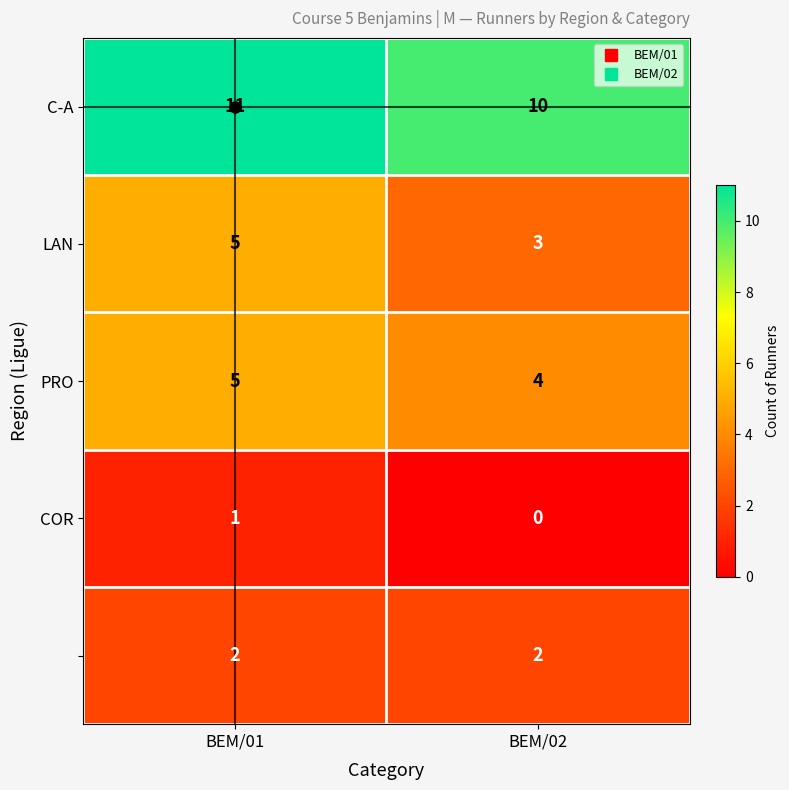

Count the number of categories in the chart.

2